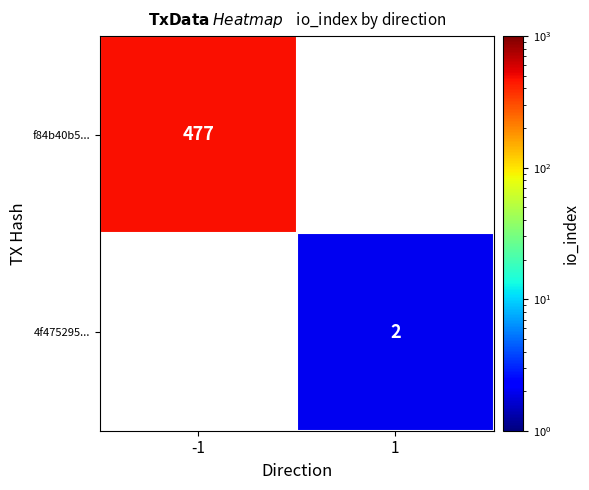

Is it true that 4f475295... equals 3 at 1?

False